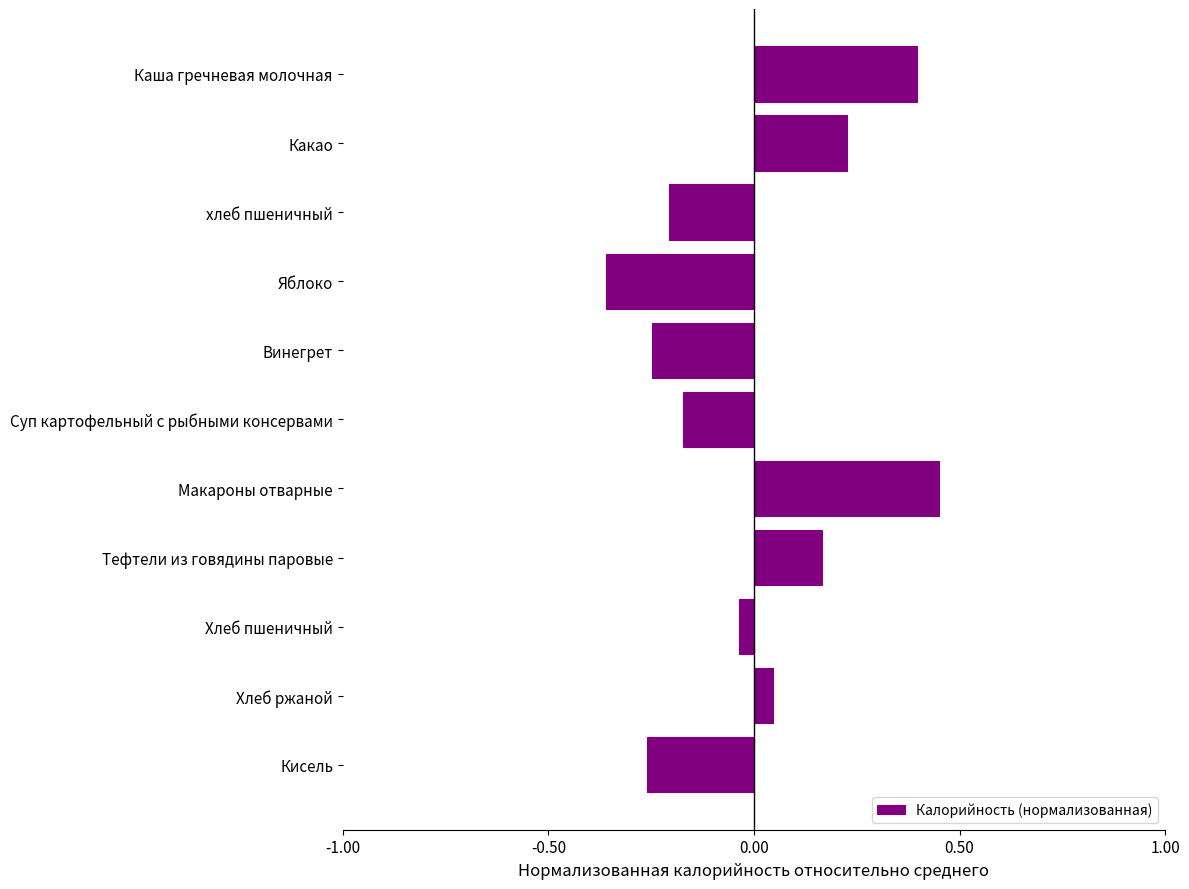

What is the difference between the second highest and minimum values?

0.8